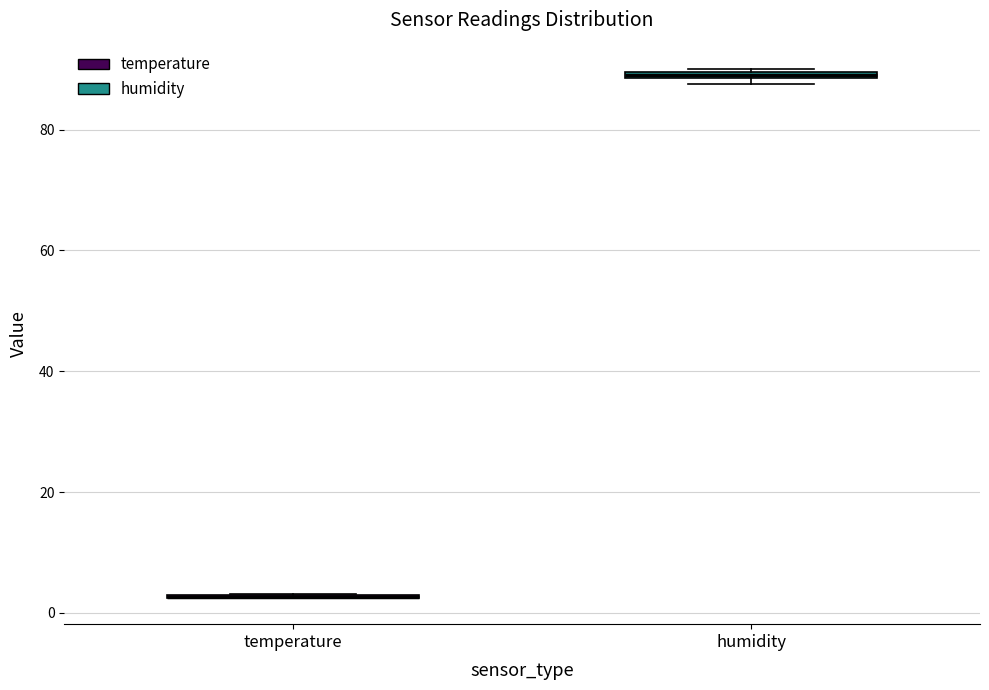

Where is the upper edge of the box for humidity on the y-axis? The values are not printed on the chart, so give them approximately, as read against the axis.

90